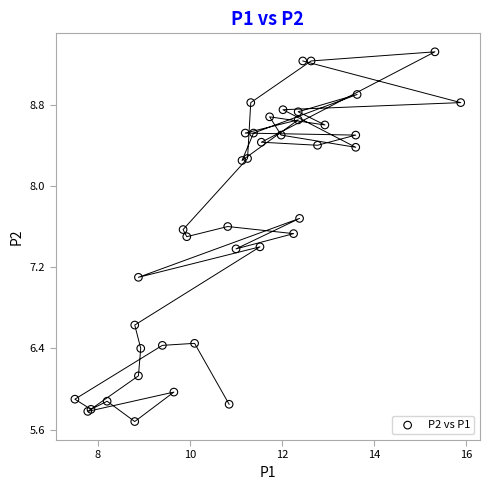

What Y value in the scatter plot is closest to 7?

7.1